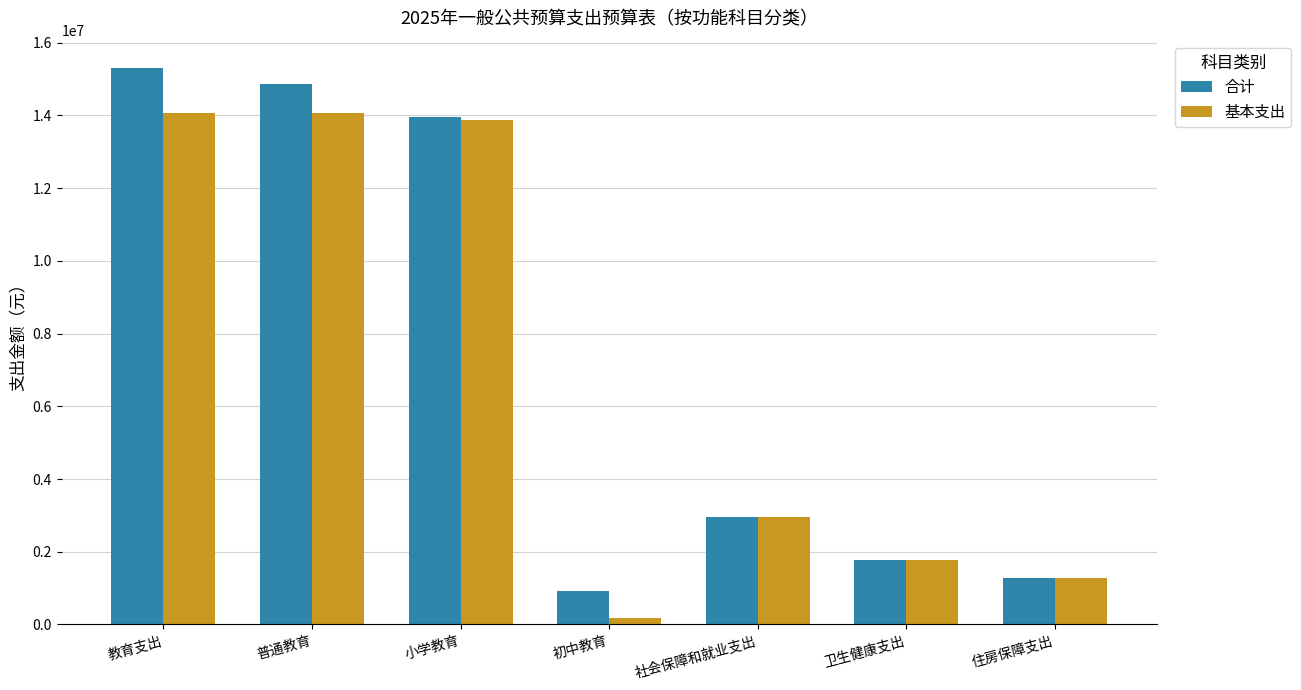

The 合计 series shows 8562519.2 at 教育支出. True or false?

False